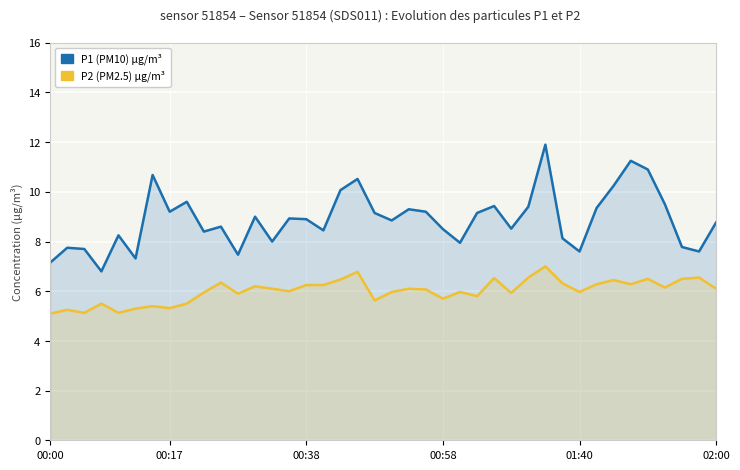

At how many categories does at least one series exceed 9?

17